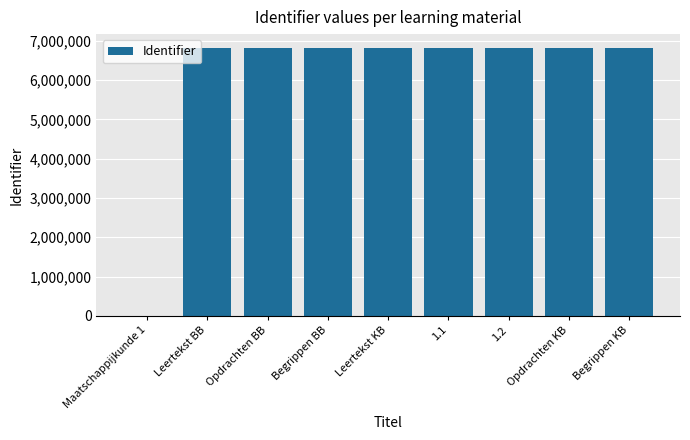

What is the sum of all values?

54637944